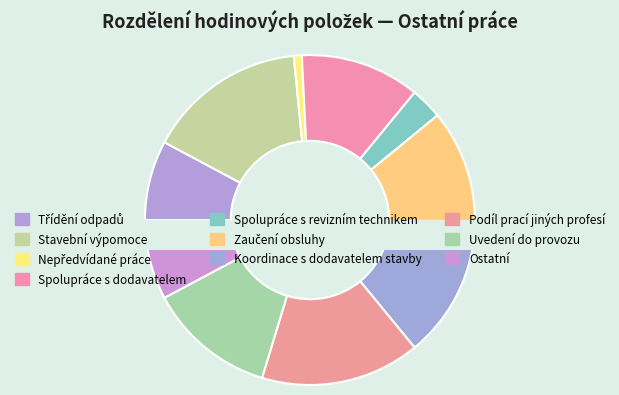

The Třídění odpadů slice represents 18% of the pie. True or false?

False